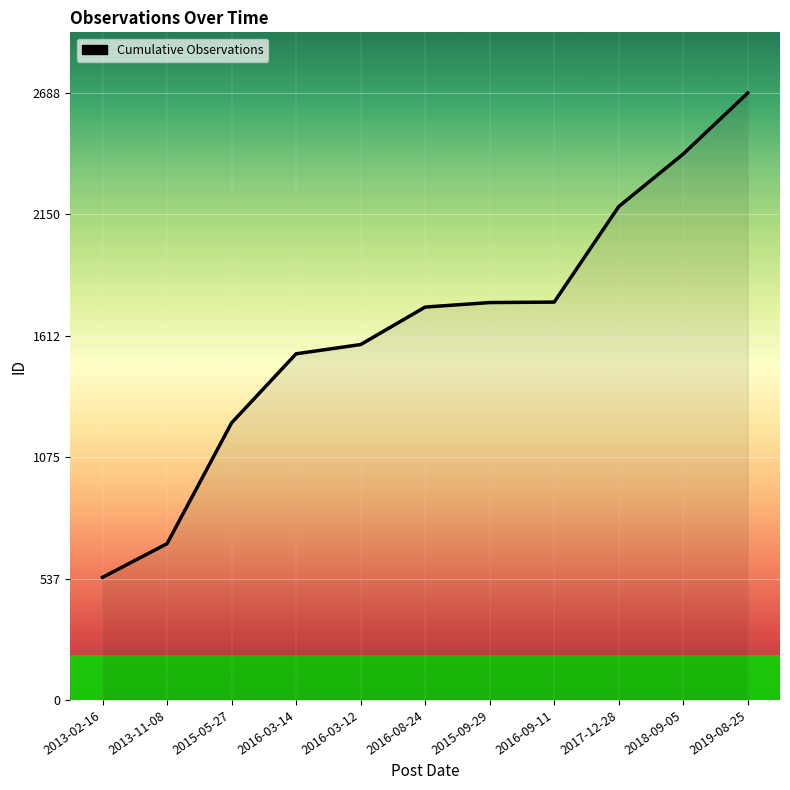

Which has a higher value, 2015-05-27 or 2016-03-12?

2016-03-12